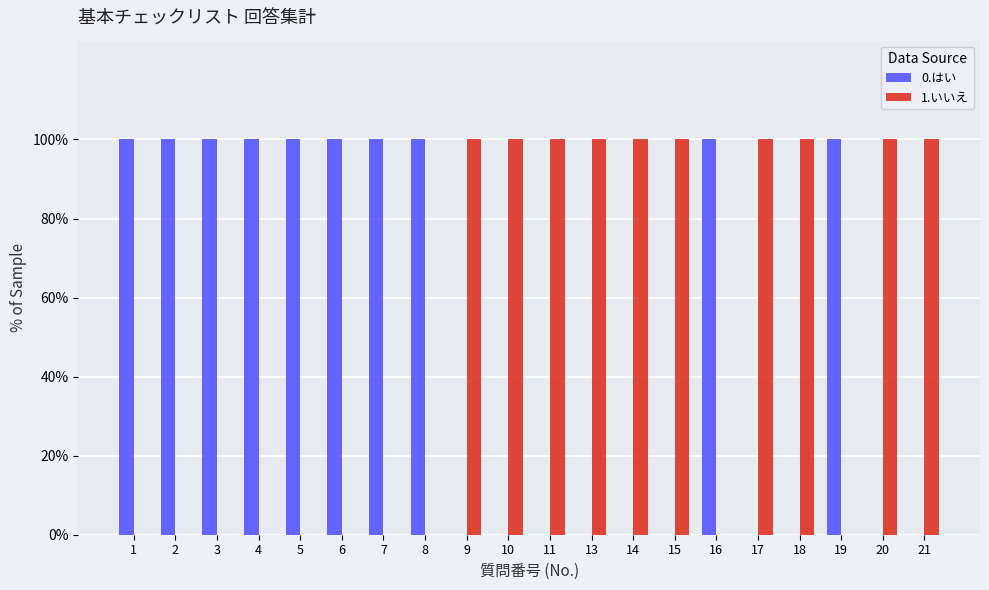

What is the total value across all series at 18?

1